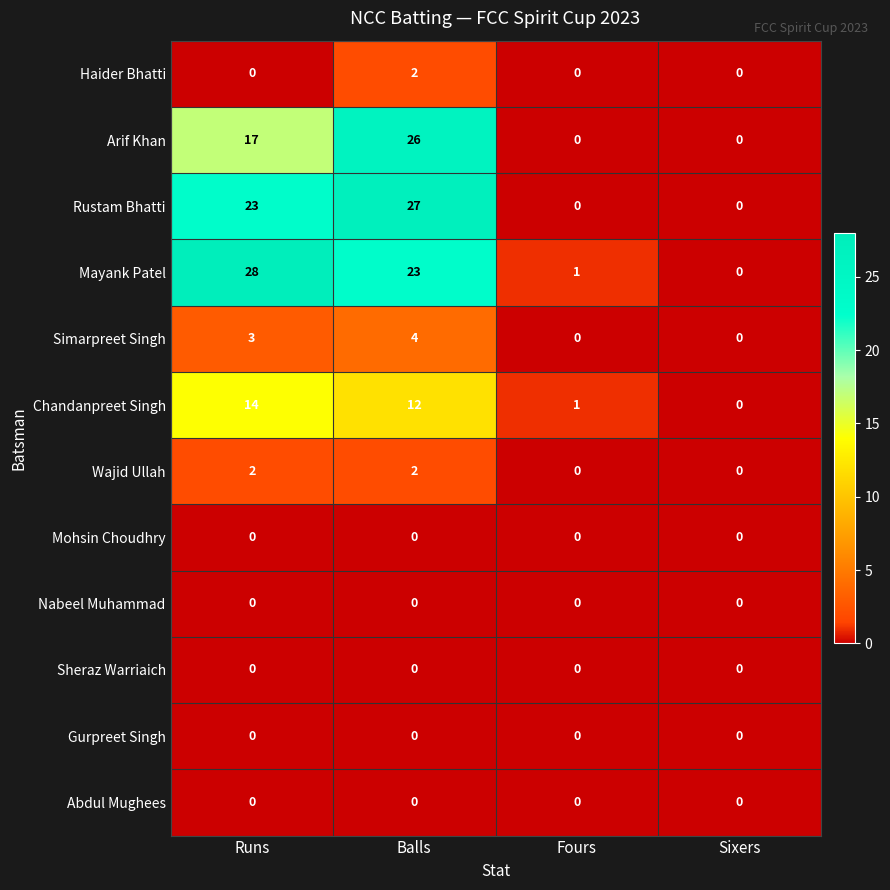

Which series changed the most between Runs and Sixers?

Mayank Patel